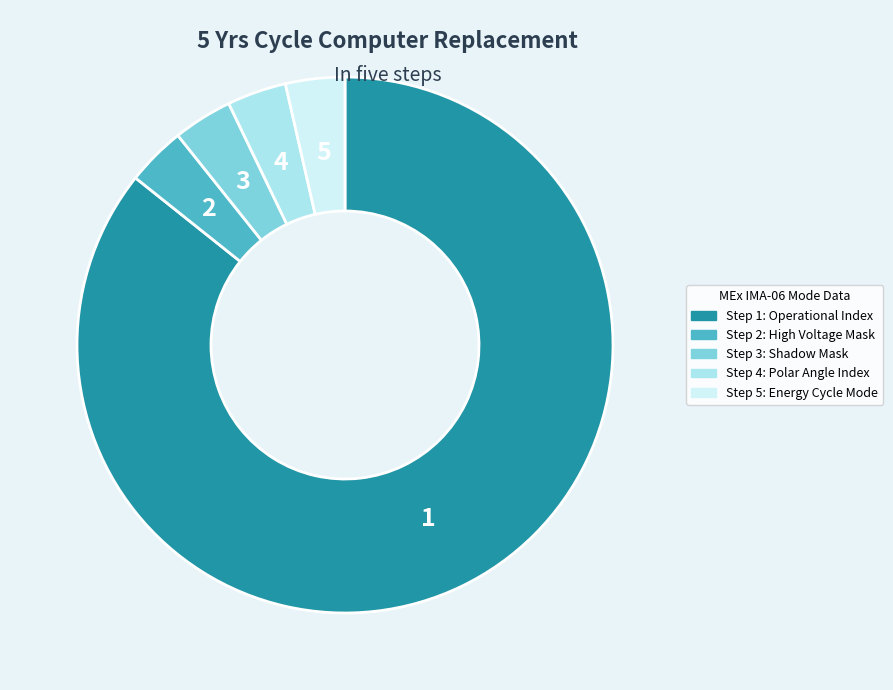

Is there a majority slice in this chart?

Yes